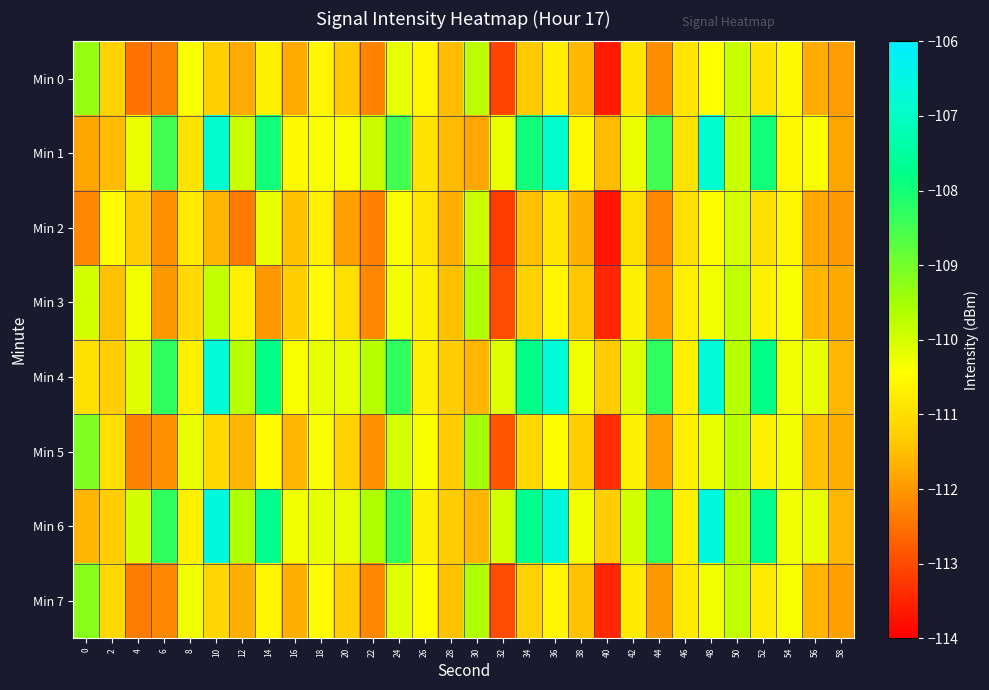

At which category does the chart reach its peak across all series?

10